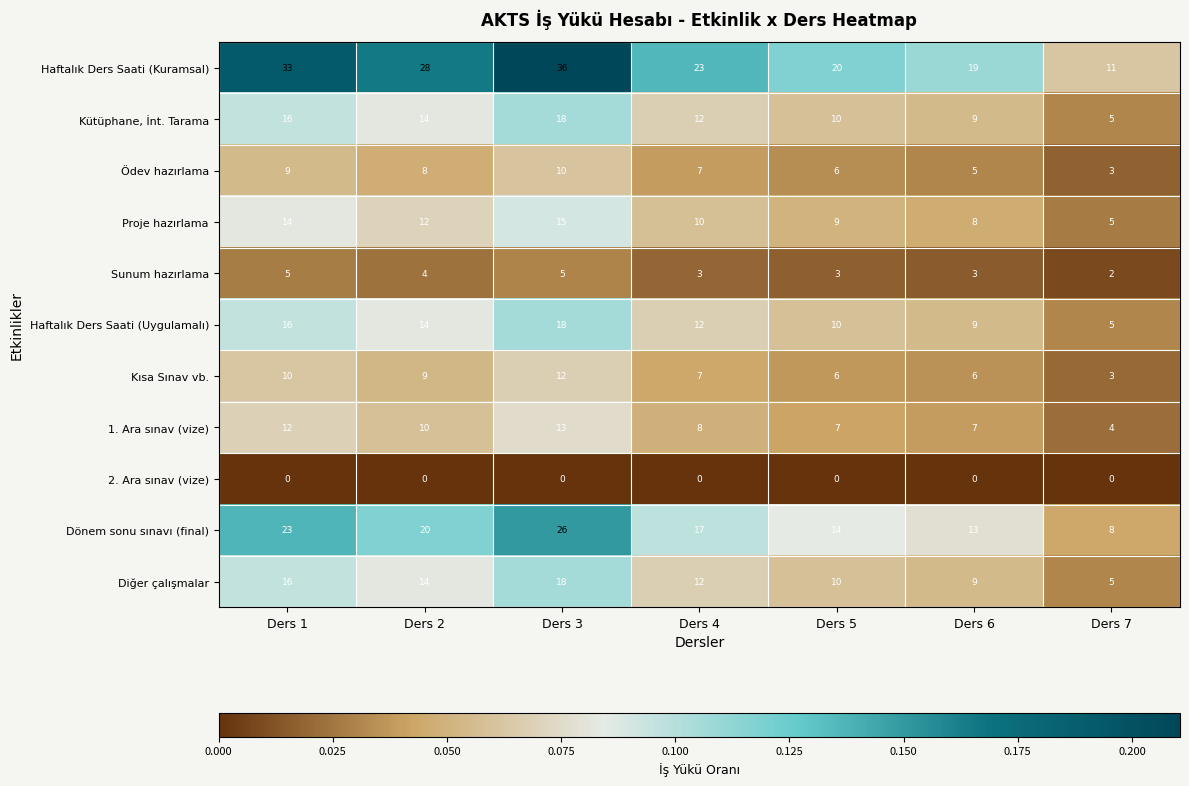

At which category is the sum across all series the highest?

Ders 3